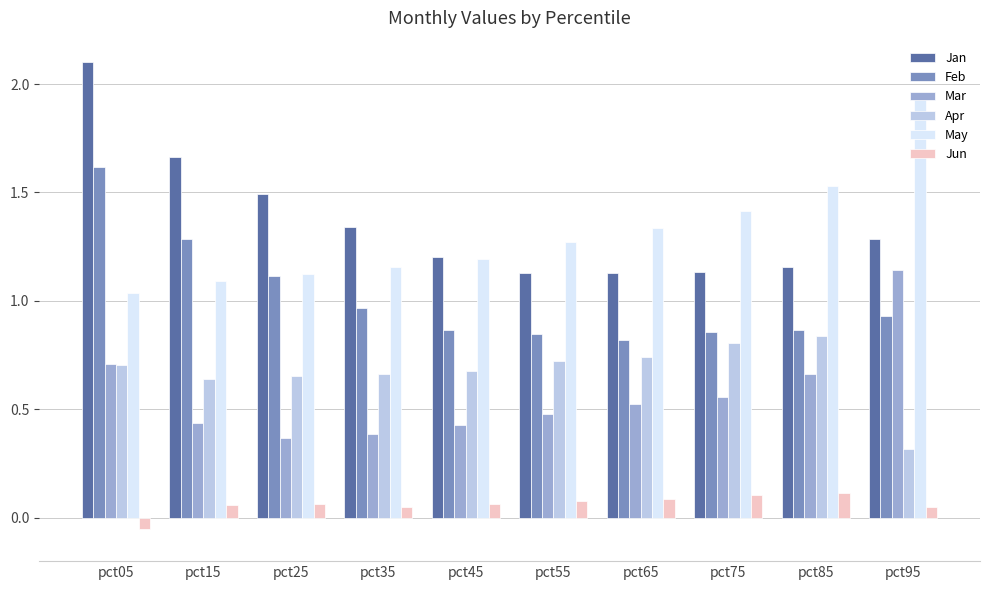

What is the sum of all Mar values?

5.7